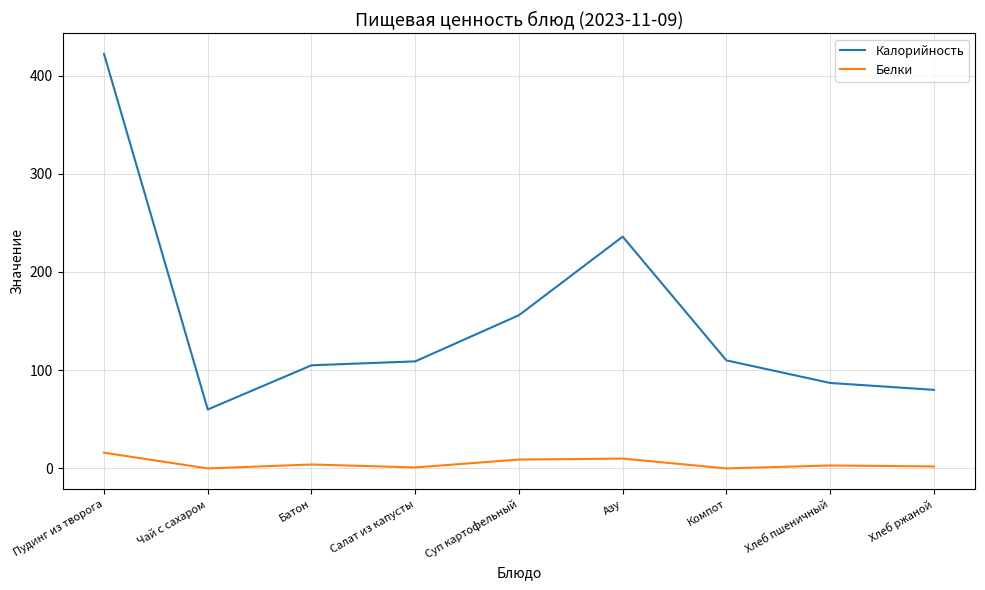

Count the number of data series in this chart.

2